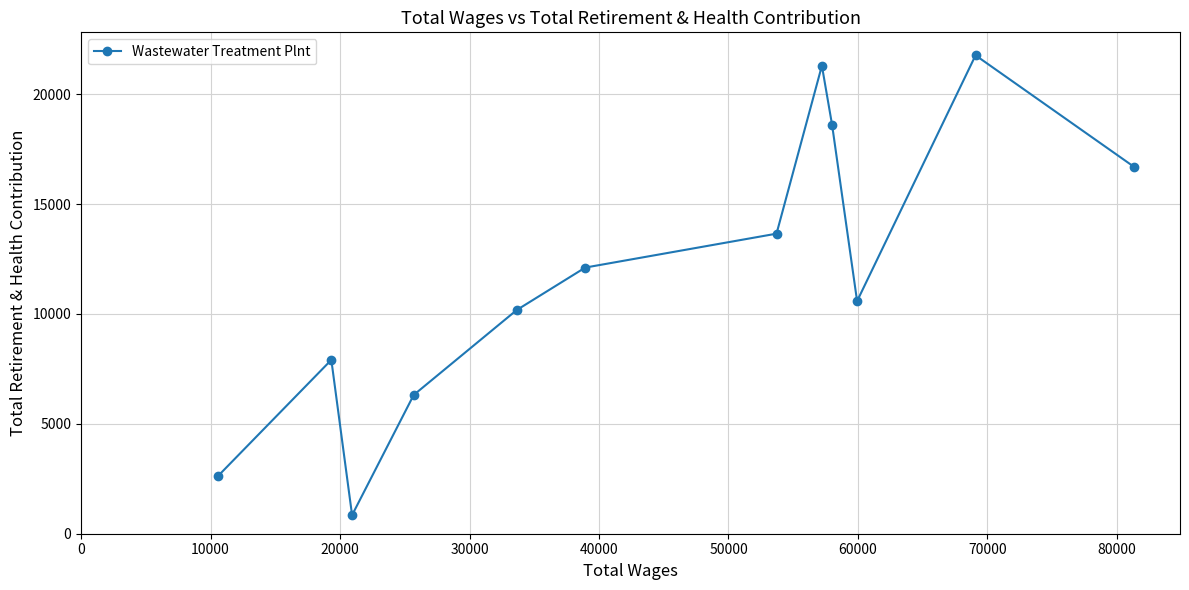

What is the greatest value displayed?

21771